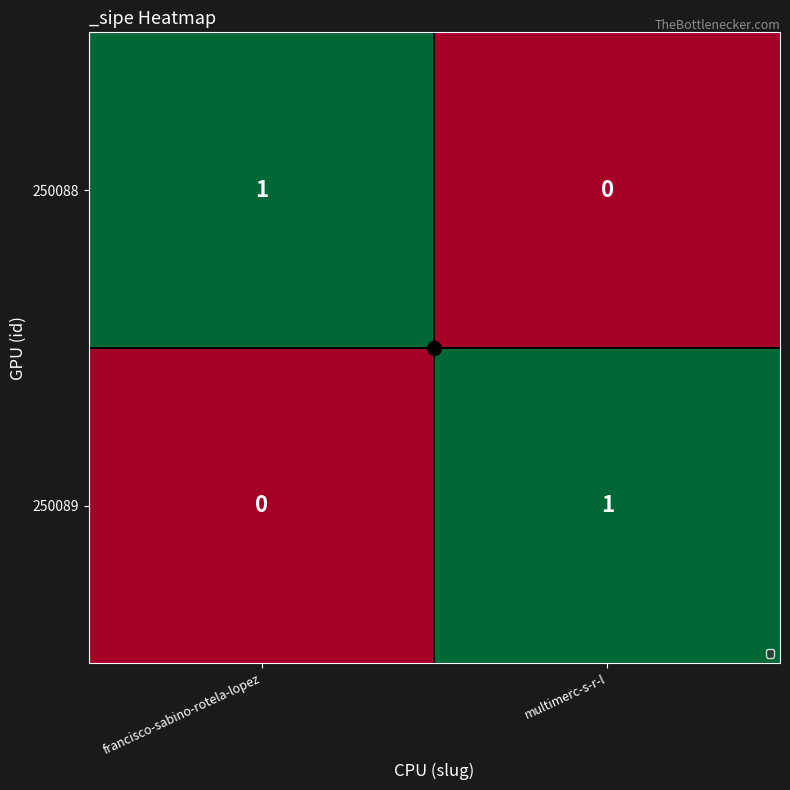

Rank the categories by 250088 value from highest to lowest.

francisco-sabino-rotela-lopez, multimerc-s-r-l